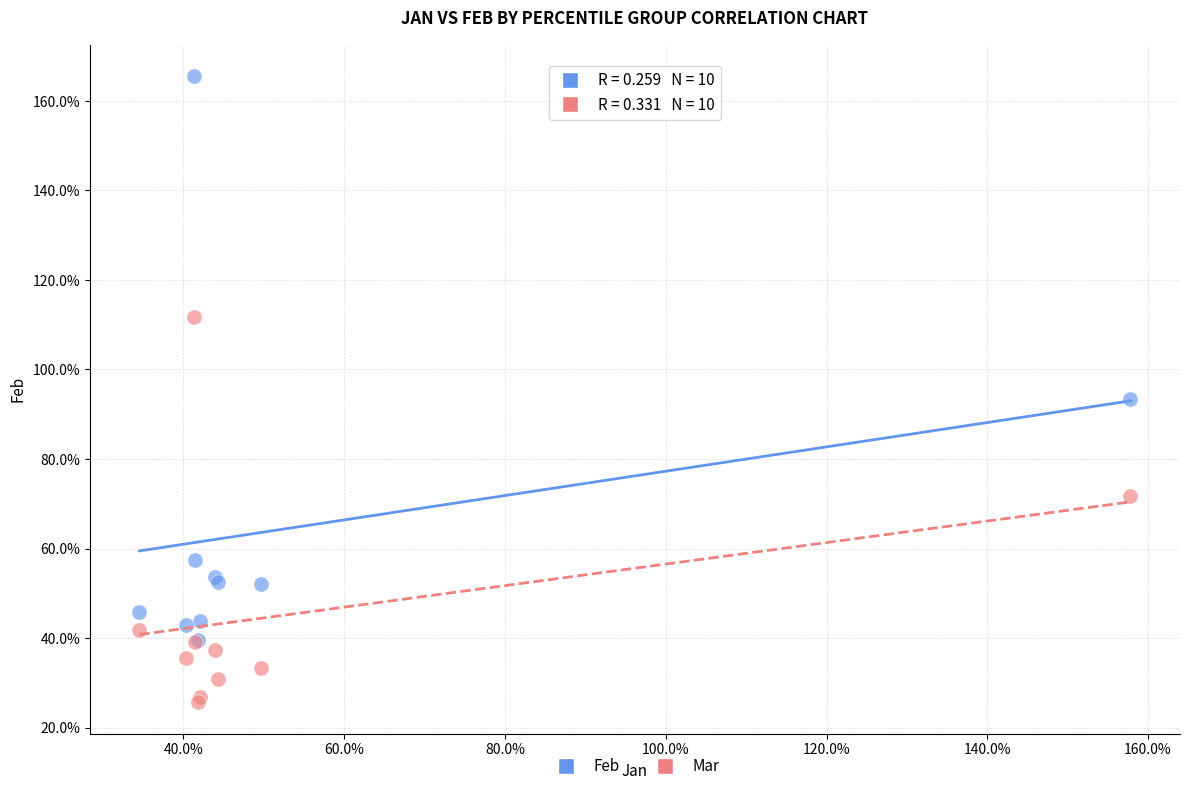

What are all the series names shown in the legend?

Feb, Mar